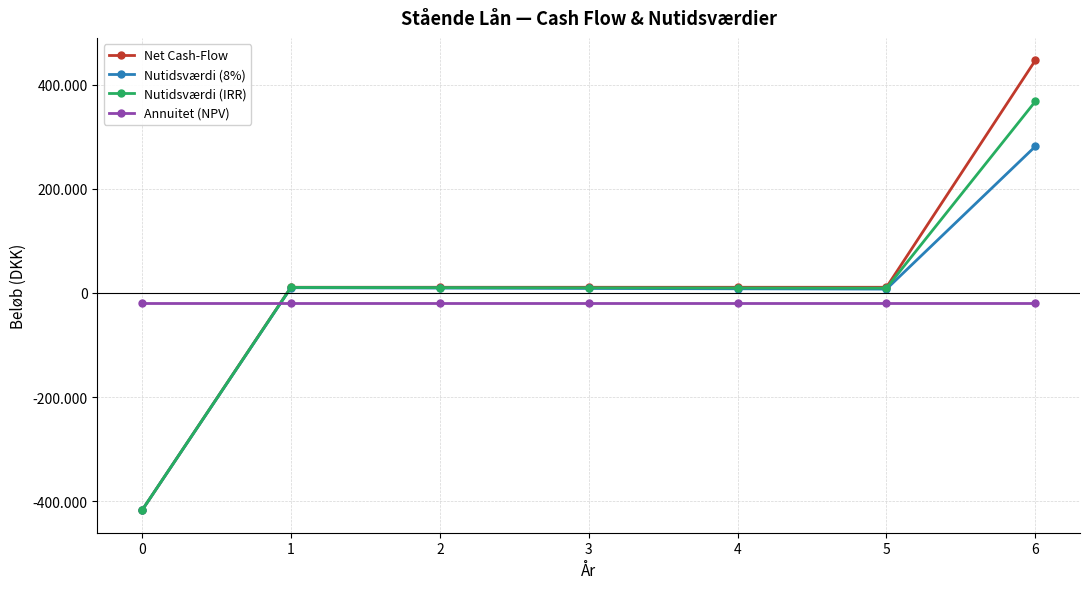

How many intersections are there between Annuitet (NPV) and Nutidsværdi (IRR)?

1